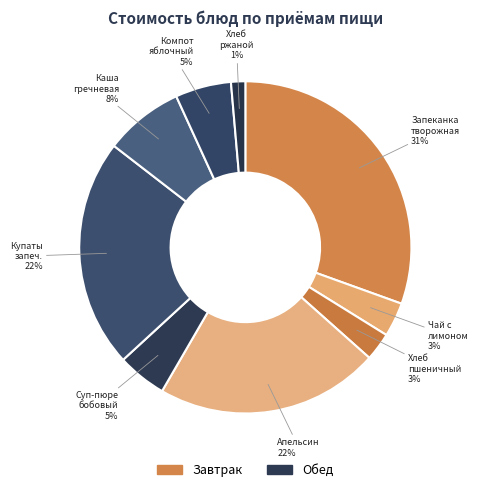

How many segments does this pie chart have?

9